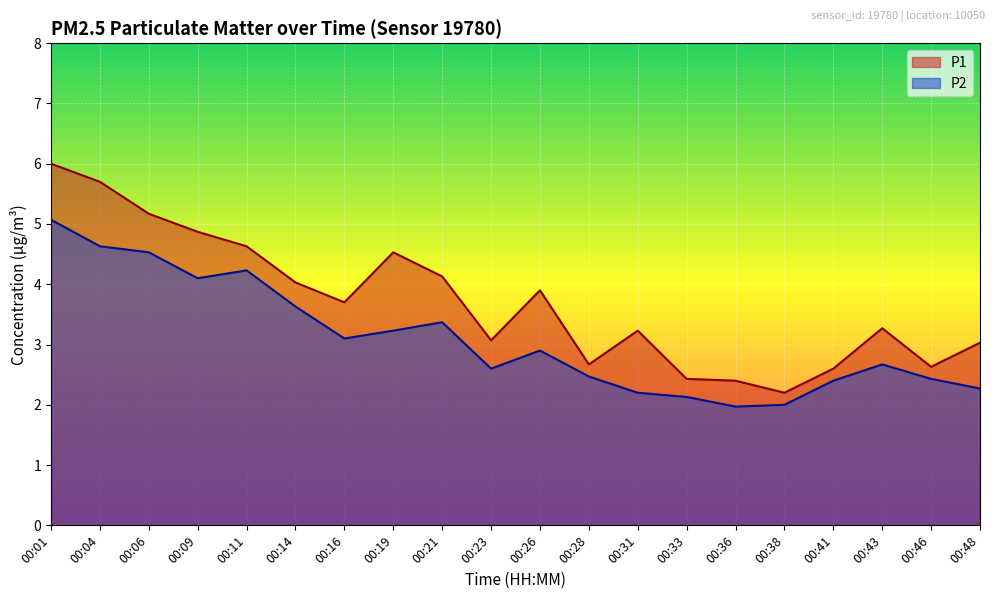

Does the chart display data point markers on the line(s)?

No